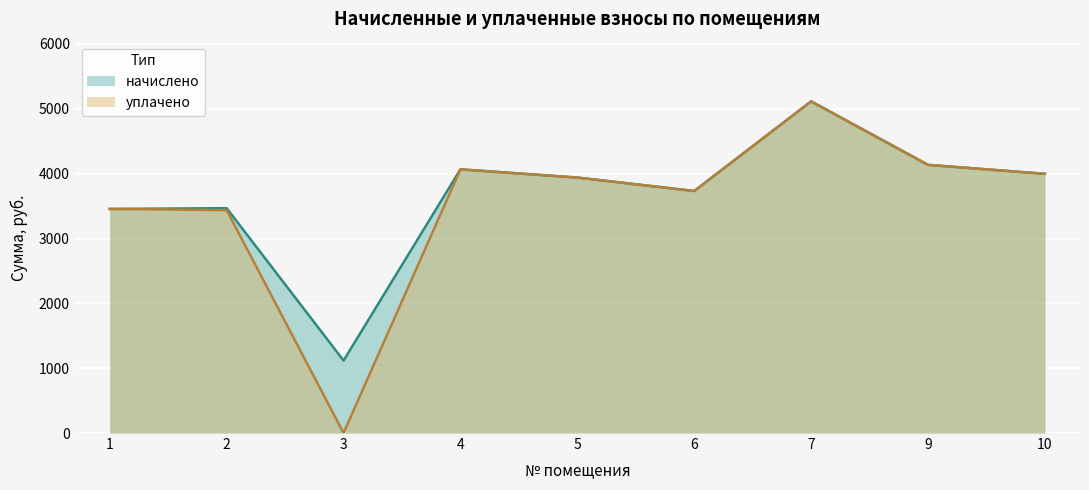

The value of начислено at 6 is 3732.5. True or false?

True